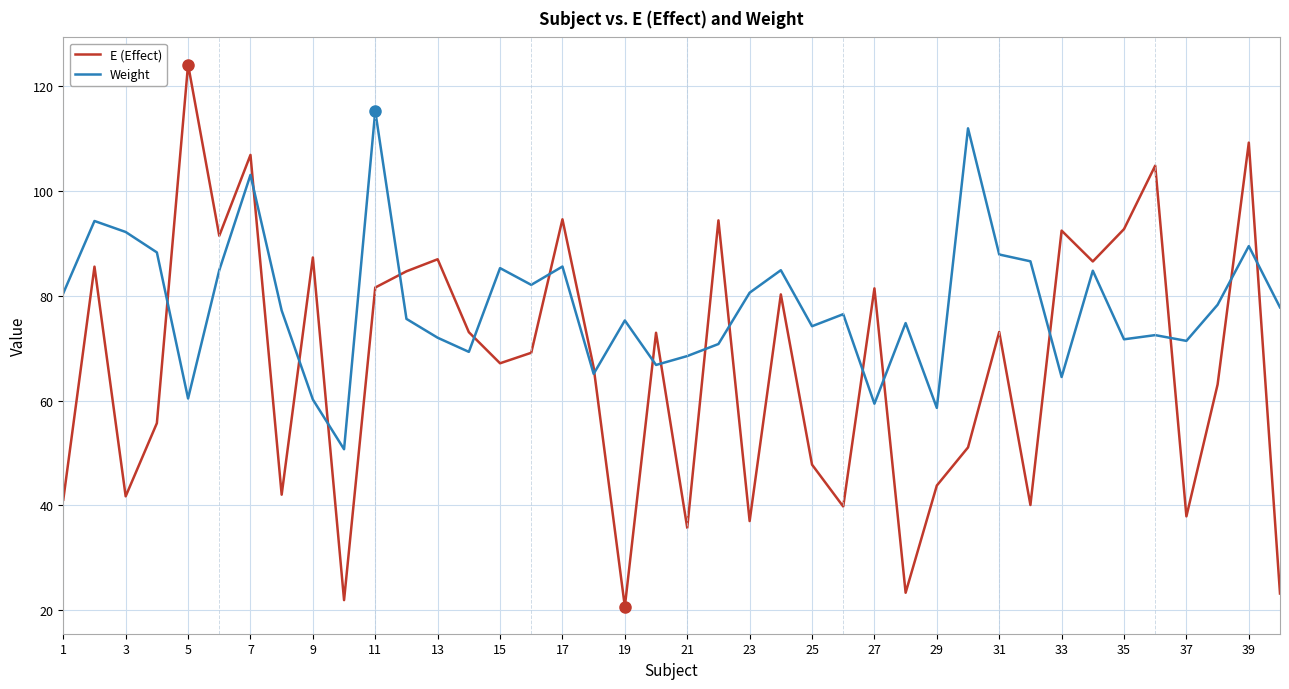

Which series has the largest total across all categories?

Weight